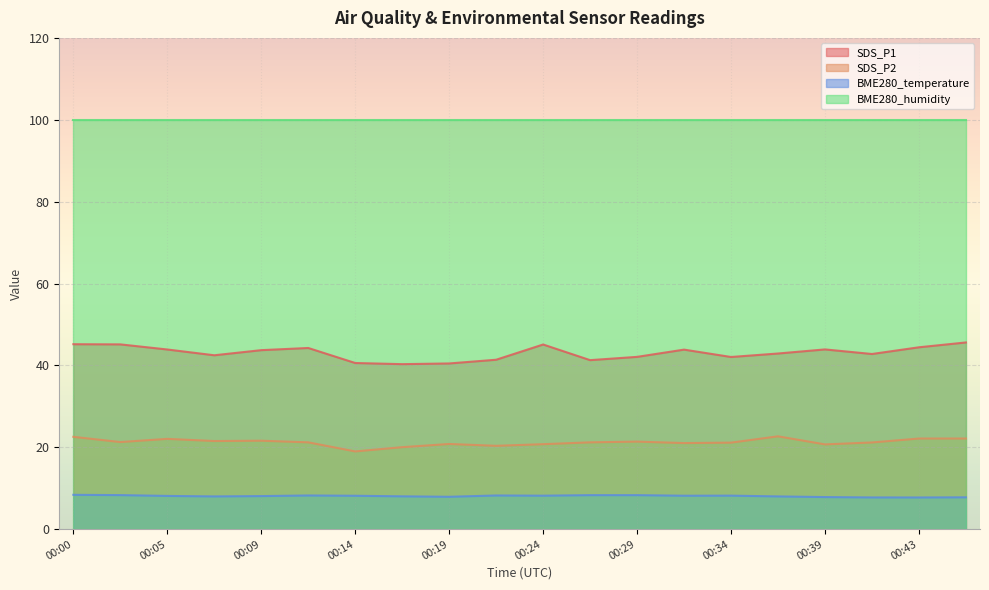

Which has a higher value, 00:24 or 00:41?

00:24